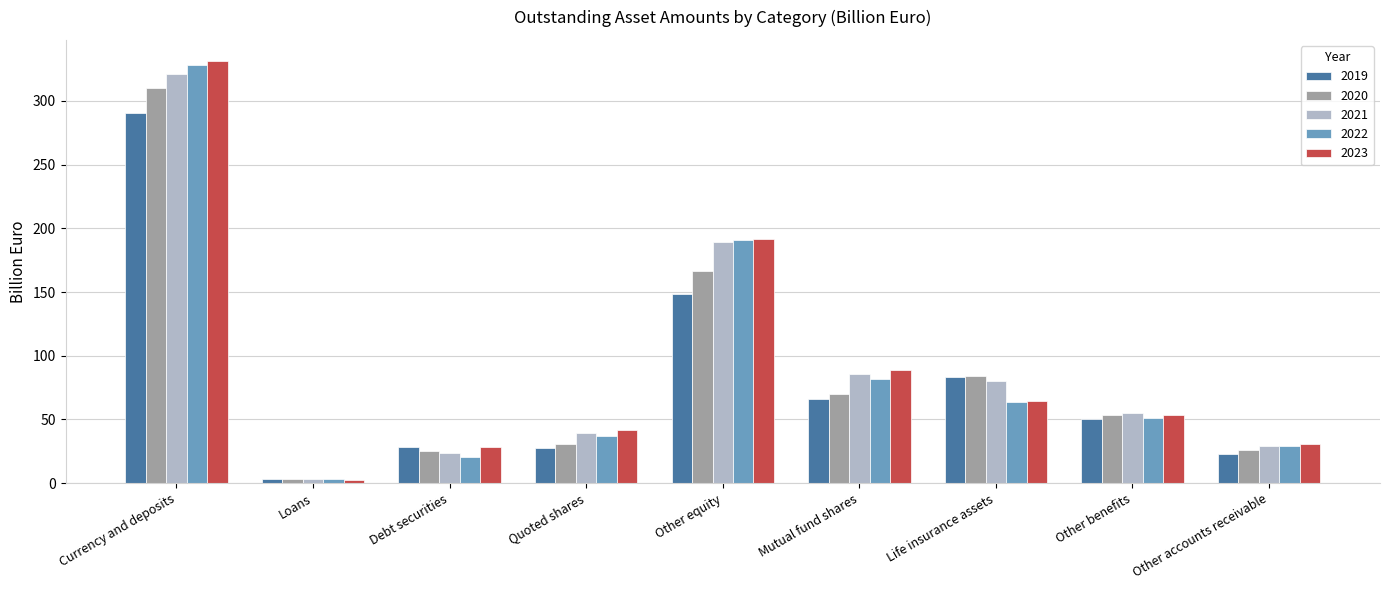

How many bars are there in total?

45